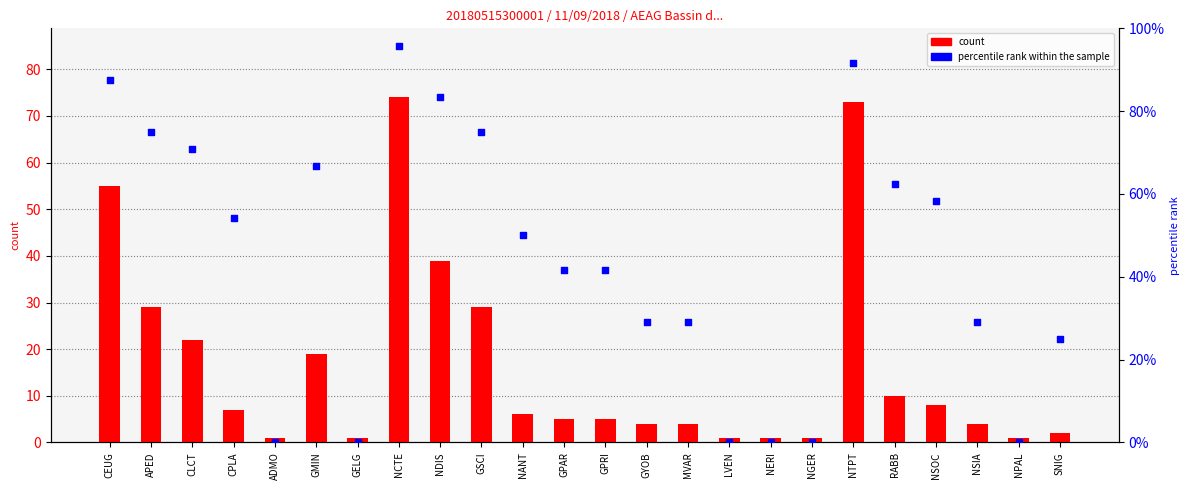

What are all the series names shown in the legend?

count, percentile rank within the sample